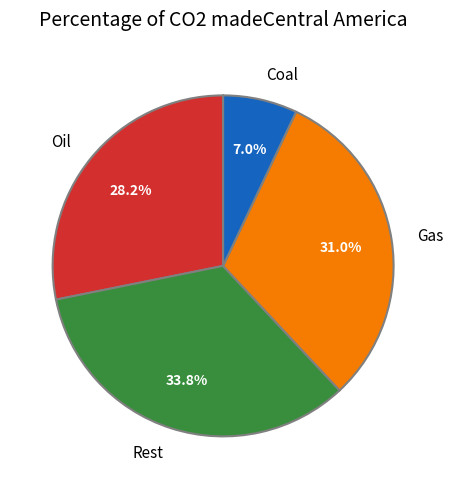

Which slice is the largest?

Rest